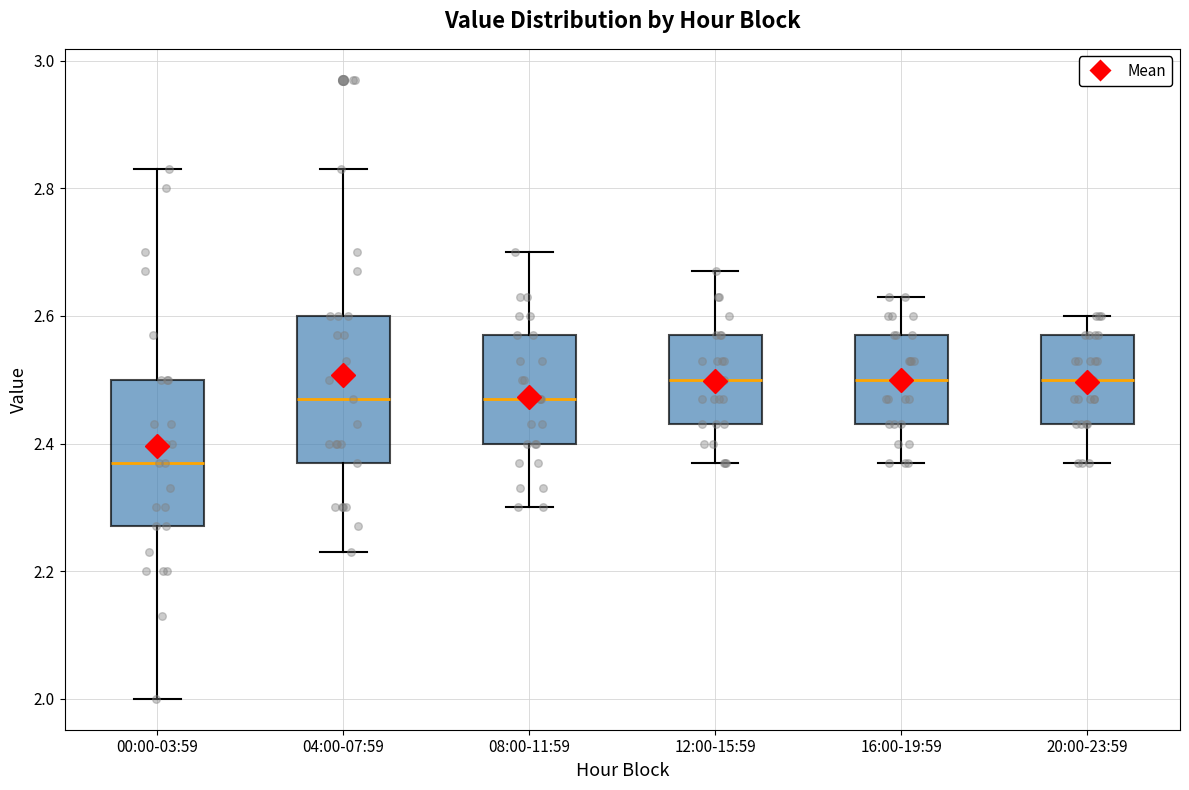

Reading left to right, transcribe this box plot: for each box, give where its median line is, the range the box spans, and where its two whiskers end, as read against the y-axis. The values are not printed on the chart, so give them approximately, as read against the axis.

00:00-03:59: median 2.38, box 2.28 to 2.50, whiskers 2.00 to 2.84
04:00-07:59: median 2.48, box 2.38 to 2.60, whiskers 2.24 to 2.84
08:00-11:59: median 2.48, box 2.40 to 2.58, whiskers 2.30 to 2.70
12:00-15:59: median 2.50, box 2.44 to 2.58, whiskers 2.38 to 2.68
16:00-19:59: median 2.50, box 2.44 to 2.58, whiskers 2.38 to 2.64
20:00-23:59: median 2.50, box 2.44 to 2.58, whiskers 2.38 to 2.60